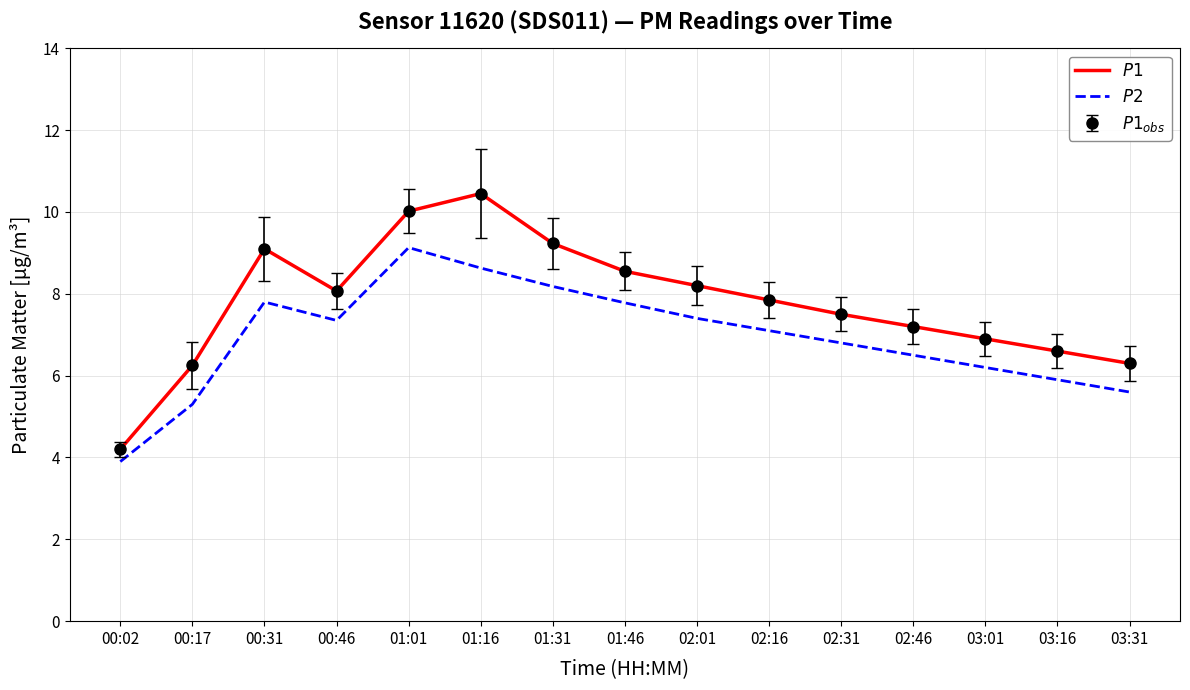

What is the approximate value of $P2$ at 03:01?

6.2